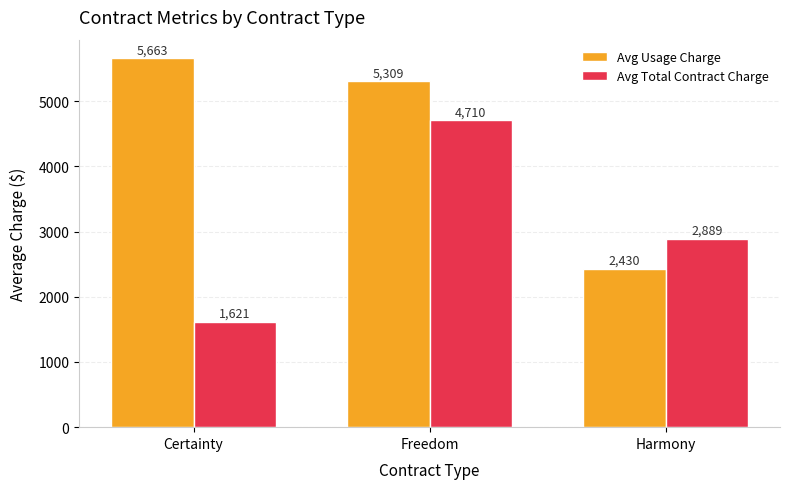

At which category does the chart reach its minimum across all series?

Certainty